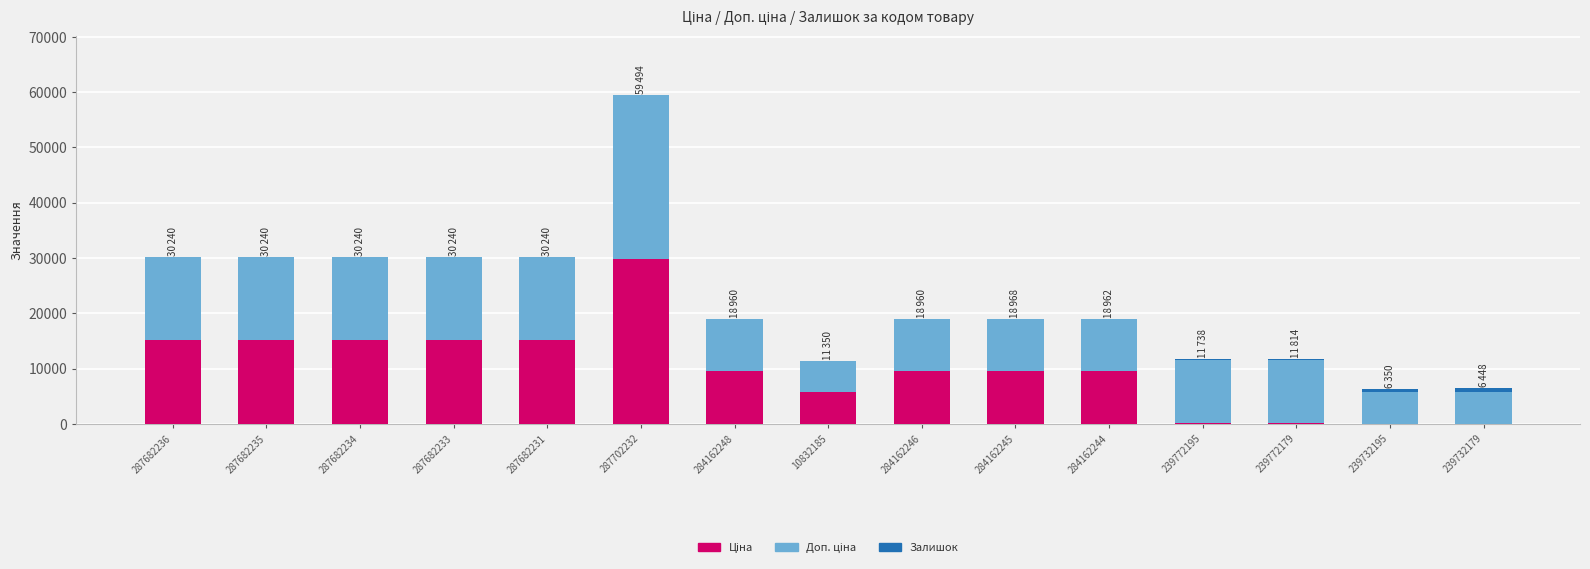

At which category is the sum across all series the highest?

287702232